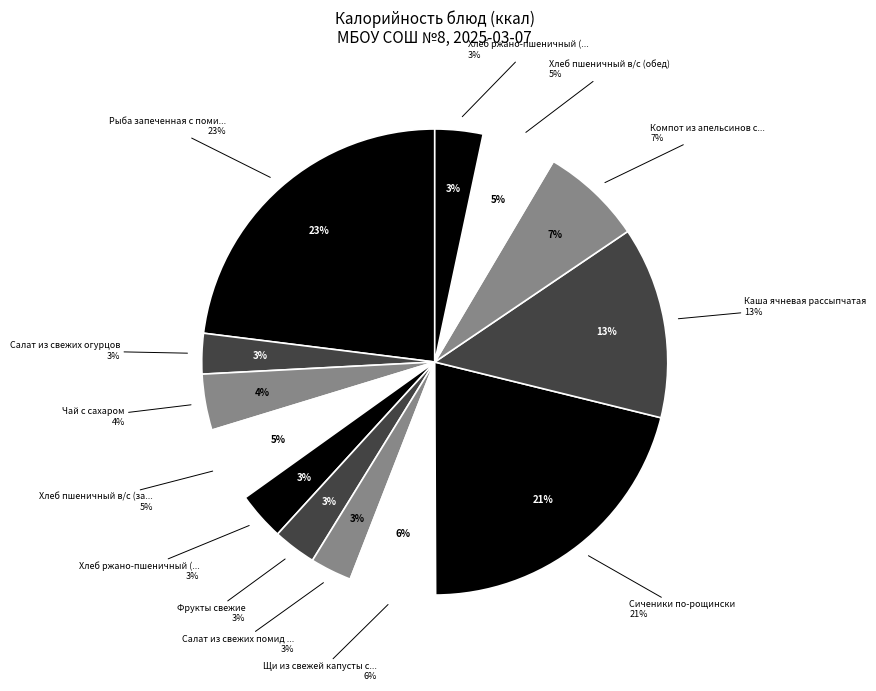

How many segments does this pie chart have?

13